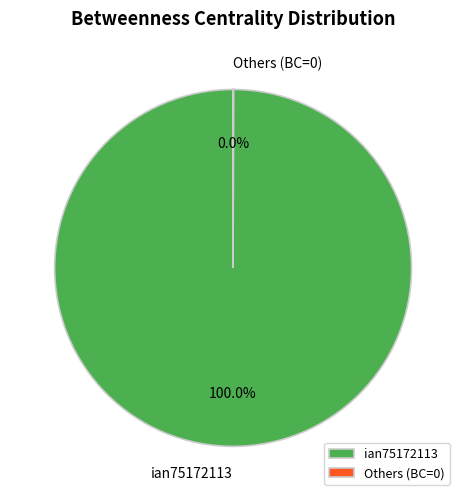

Which slice is the largest?

ian75172113